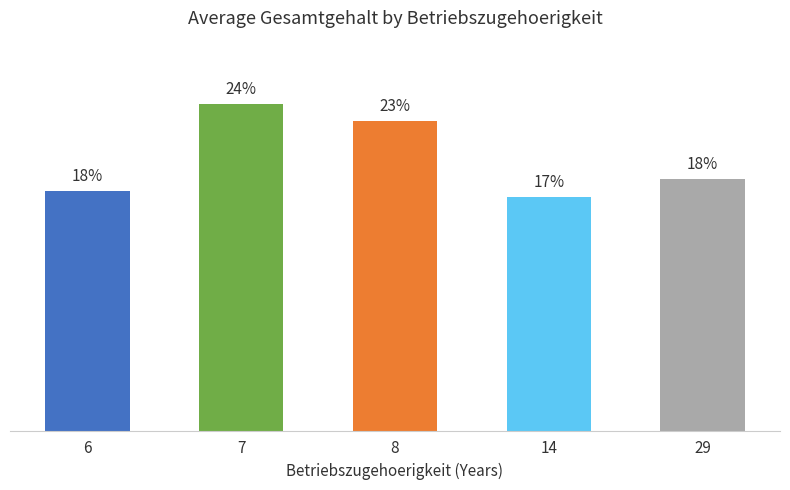

List the labels in order of value, smallest first.

14, 6, 29, 8, 7